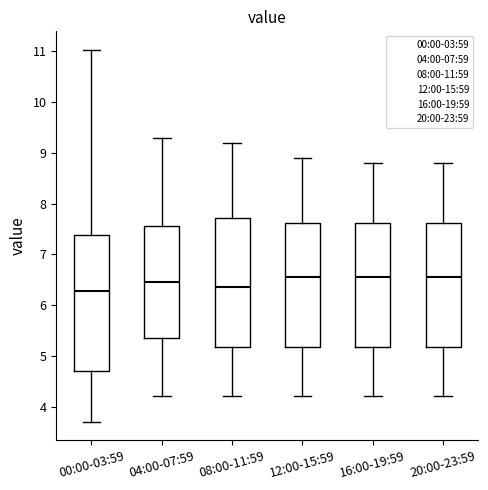

Where does the lower whisker of the box for 08:00-11:59 end on the y-axis? The values are not printed on the chart, so give them approximately, as read against the axis.

4.2